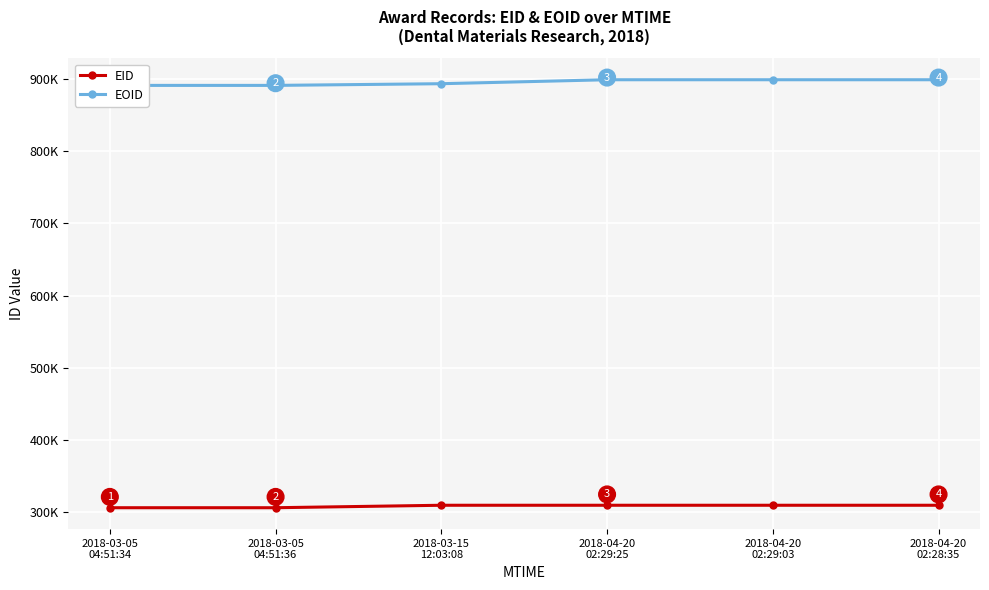

What is the label of the 2nd point from the left?

2018-03-05
04:51:36